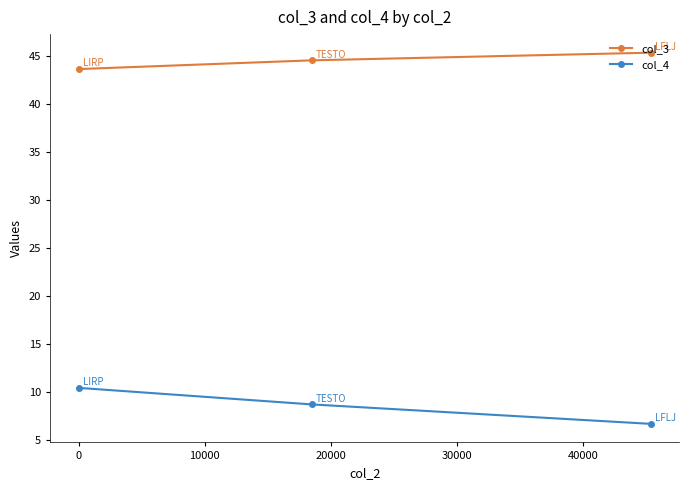

What is the minimum value for col_4?

6.6